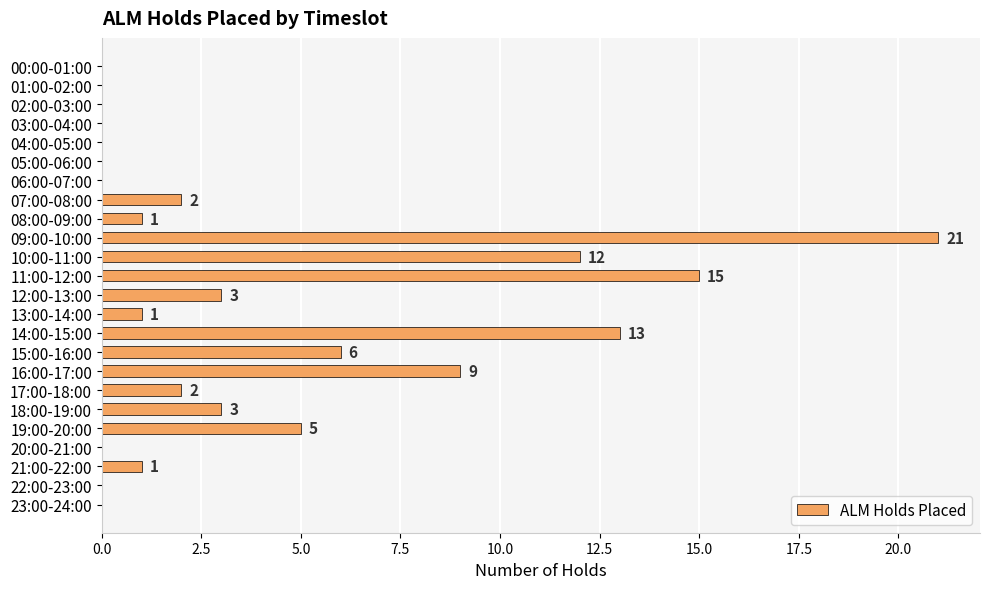

The value at 04:00-05:00 is 0. True or false?

True